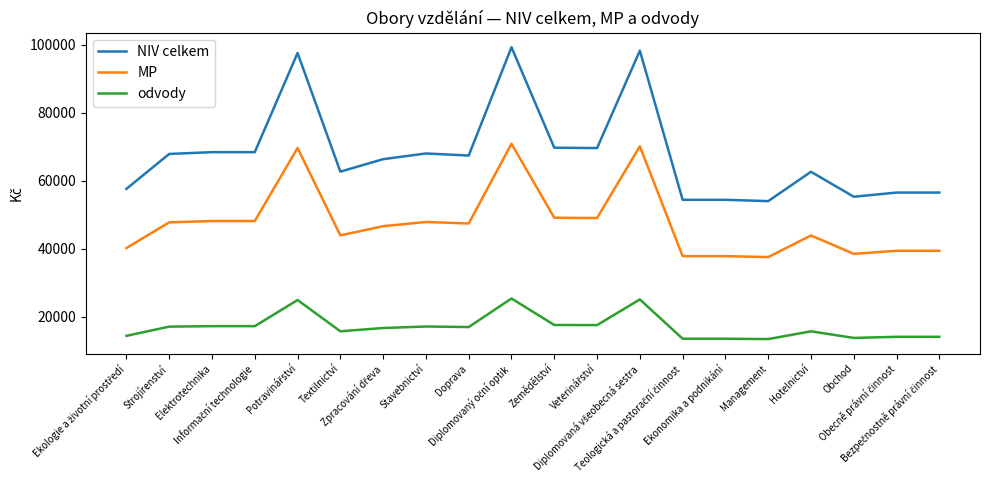

Where is MP nearest to the value 54201?

Zemědělství